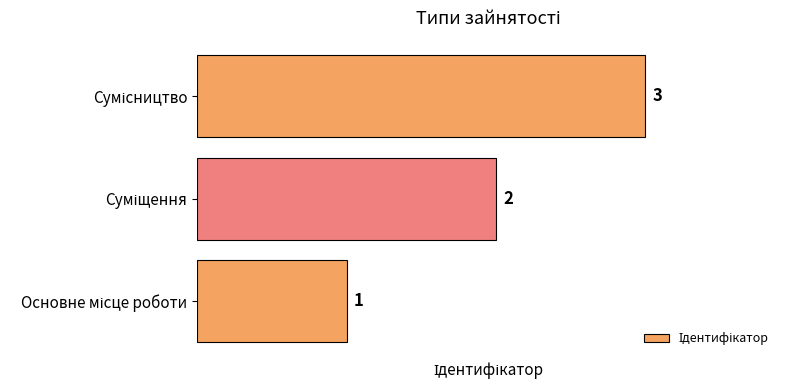

Count the values in the range 1 to 3.

3